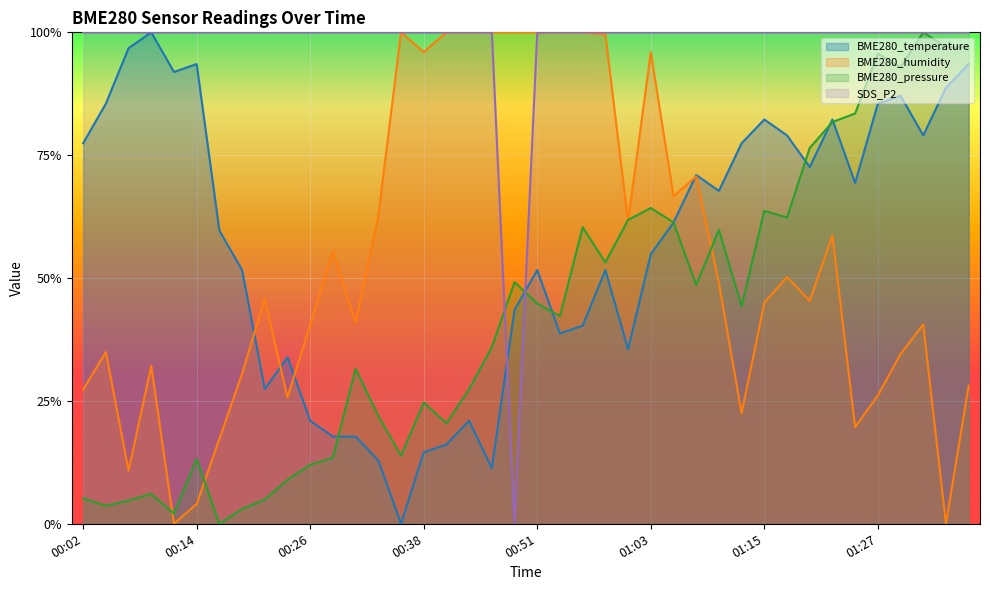

What position from the left is 01:15?

31